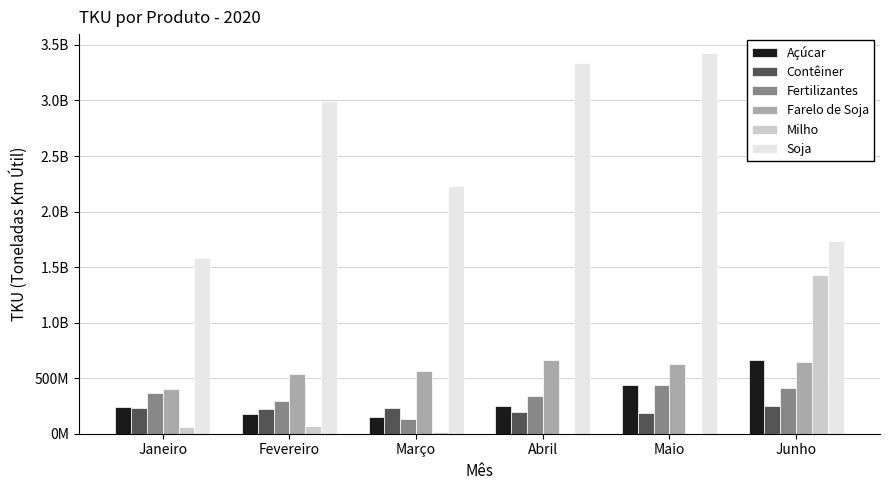

What are all the series names shown in the legend?

Açúcar, Contêiner, Fertilizantes, Farelo de Soja, Milho, Soja